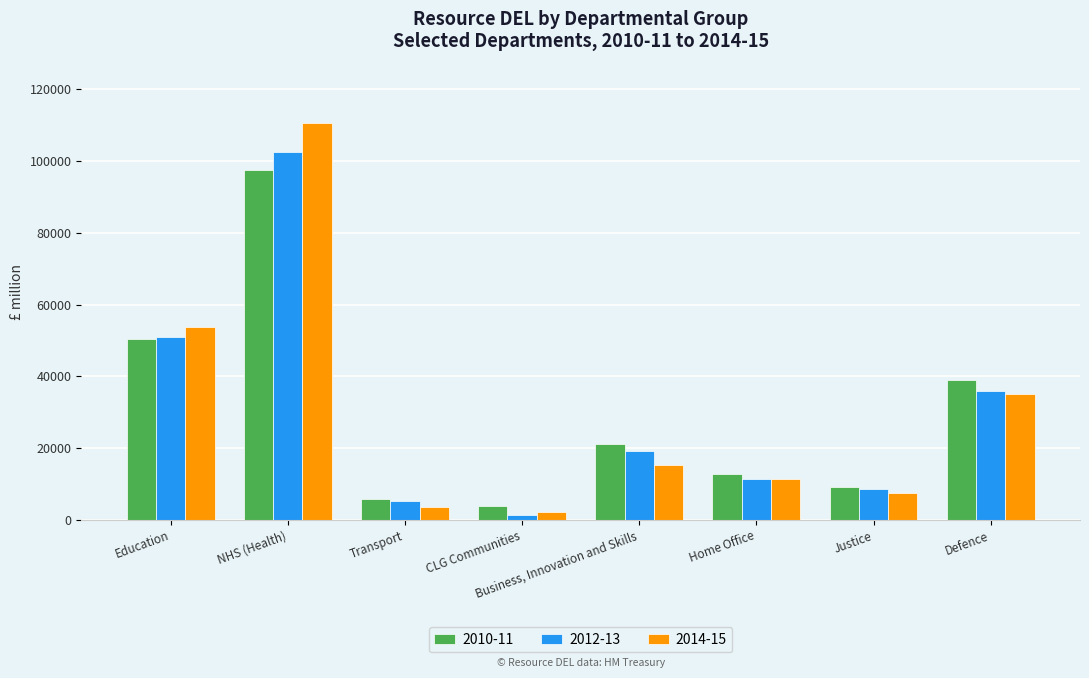

Reading left to right, extract all data points from this chart.

2010-11: 50383	97469	5806	3860	21269	12778	9072	39035
2012-13: 50850	102571	5283	1496	19192	11386	8722	35874
2014-15: 53804	110554	3544	2132	15398	11397	7592	35105